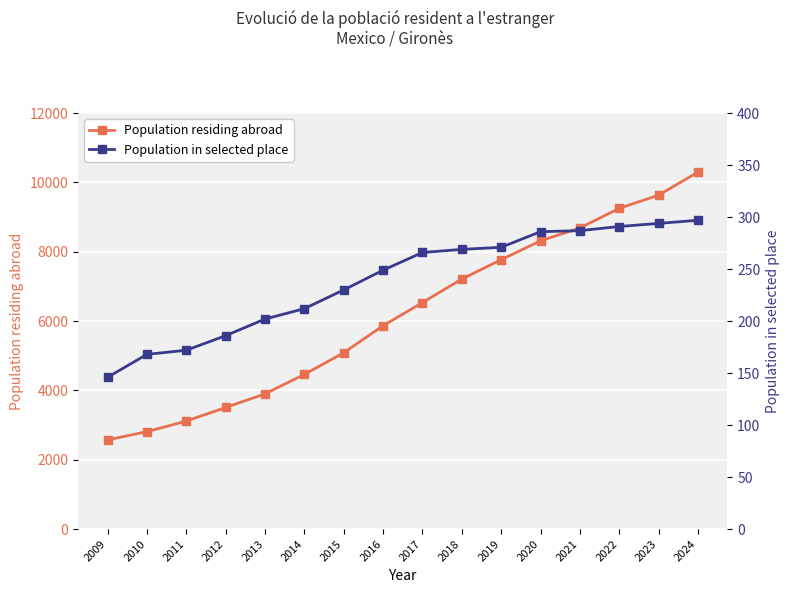

How many series are shown in this chart?

2